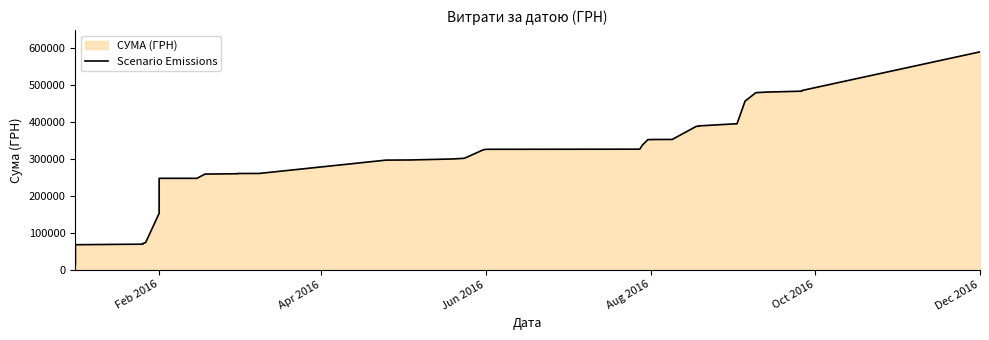

How many series are shown in this chart?

1